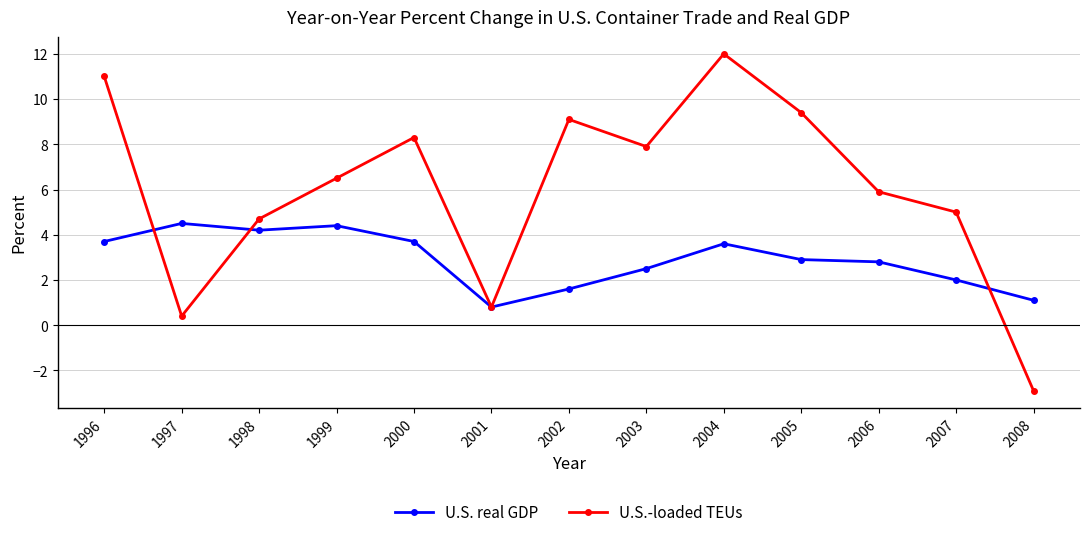

What value does the U.S. real GDP series have at 1998?

4.2